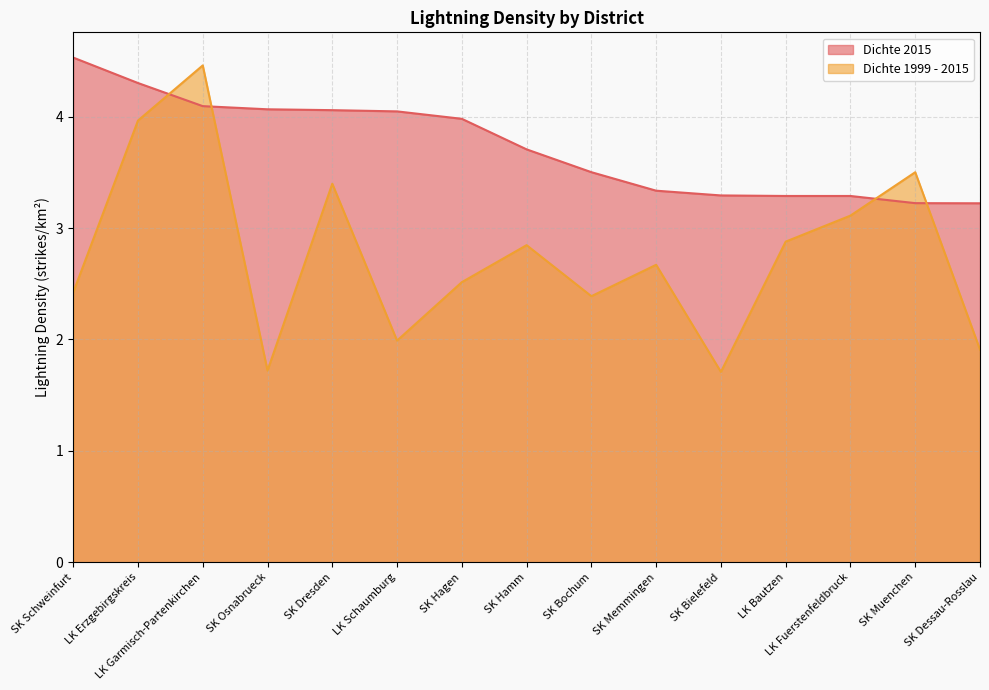

Reading left to right, transcribe all the data shown in this chart.

Dichte 2015: SK Schweinfurt=4.5	LK Erzgebirgskreis=4.3	LK Garmisch-Partenkirchen=4.1	SK Osnabrueck=4.1	SK Dresden=4.1	LK Schaumburg=4.0	SK Hagen=4.0	SK Hamm=3.7	SK Bochum=3.5	SK Memmingen=3.3	SK Bielefeld=3.3	LK Bautzen=3.3	LK Fuerstenfeldbruck=3.3	SK Muenchen=3.2	SK Dessau-Rosslau=3.2
Dichte 1999 - 2015: SK Schweinfurt=2.4	LK Erzgebirgskreis=4.0	LK Garmisch-Partenkirchen=4.5	SK Osnabrueck=1.7	SK Dresden=3.4	LK Schaumburg=2.0	SK Hagen=2.5	SK Hamm=2.8	SK Bochum=2.4	SK Memmingen=2.7	SK Bielefeld=1.7	LK Bautzen=2.9	LK Fuerstenfeldbruck=3.1	SK Muenchen=3.5	SK Dessau-Rosslau=1.9